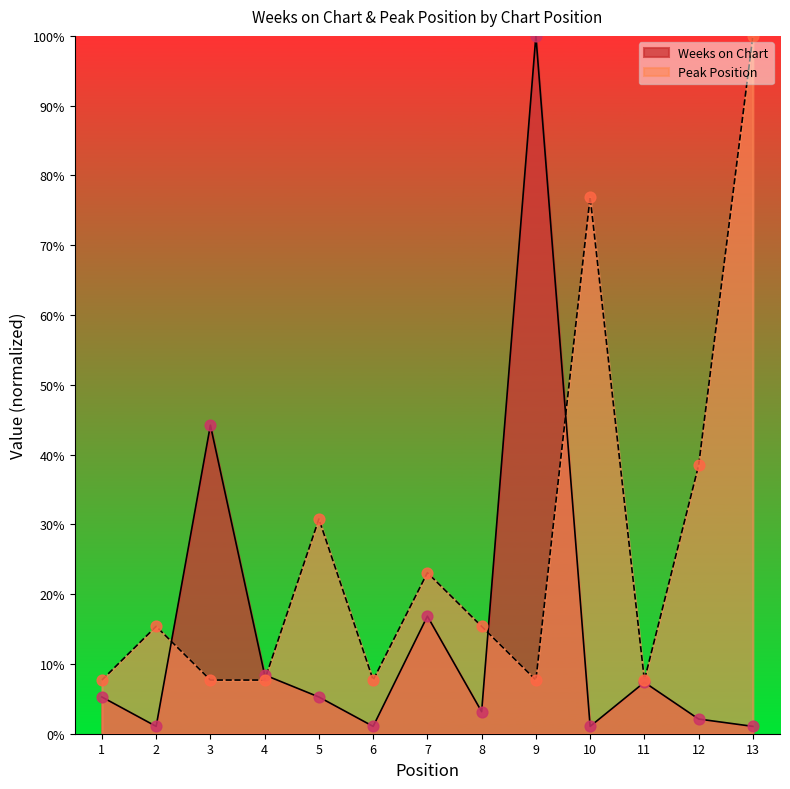

Which series reaches the minimum Y coordinate?

Weeks on Chart